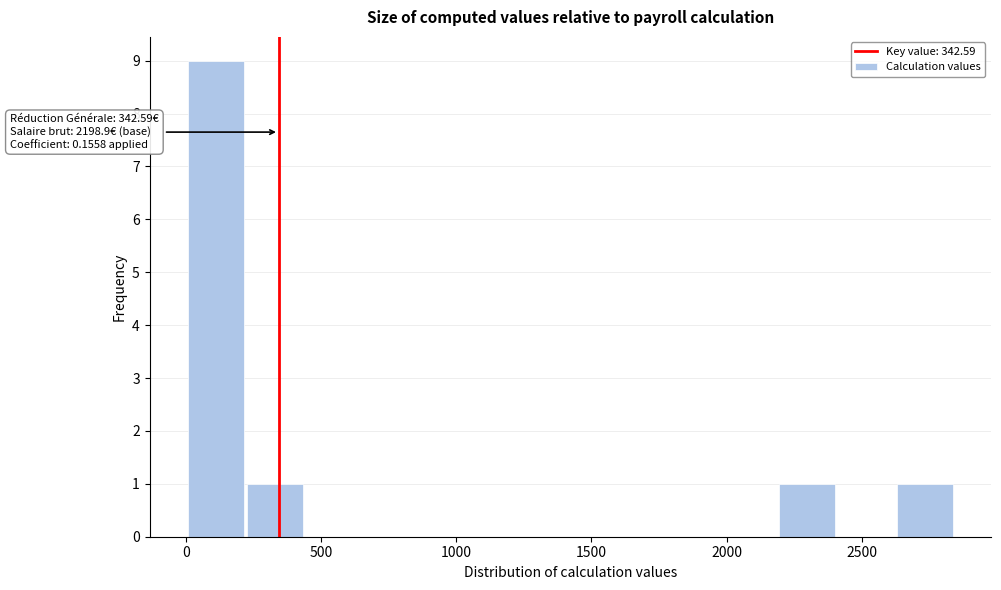

Over which range of the x-axis is the bar tallest?

0 to 200